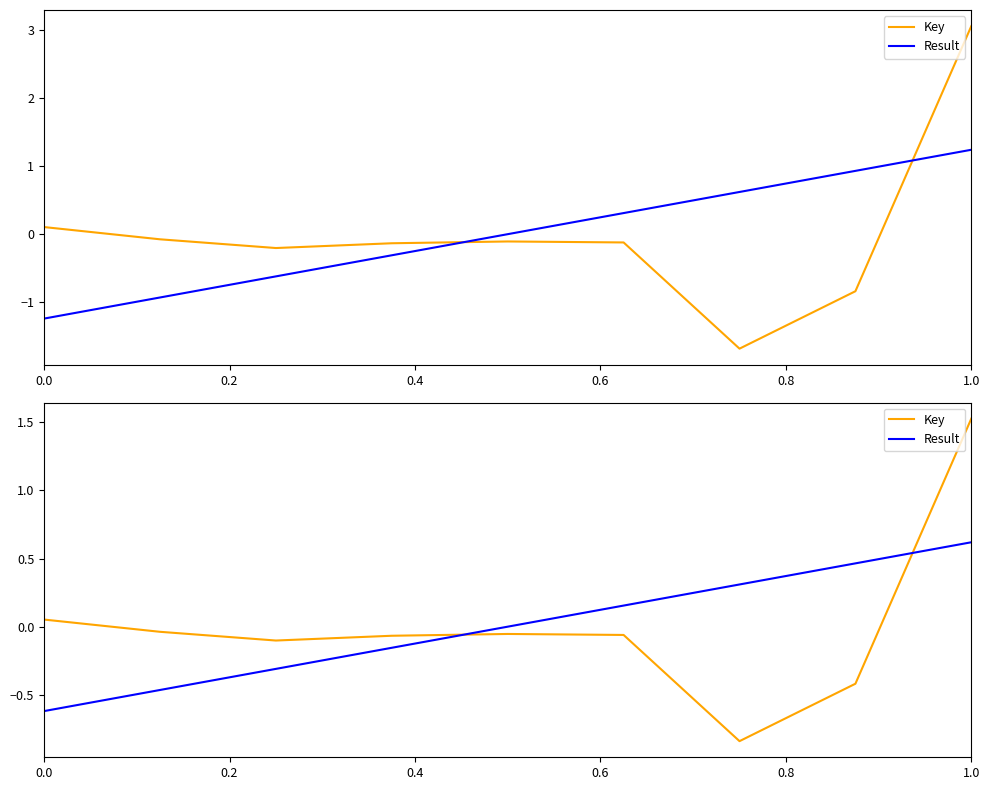

The Result series shows -0.6 at 0.0. True or false?

True